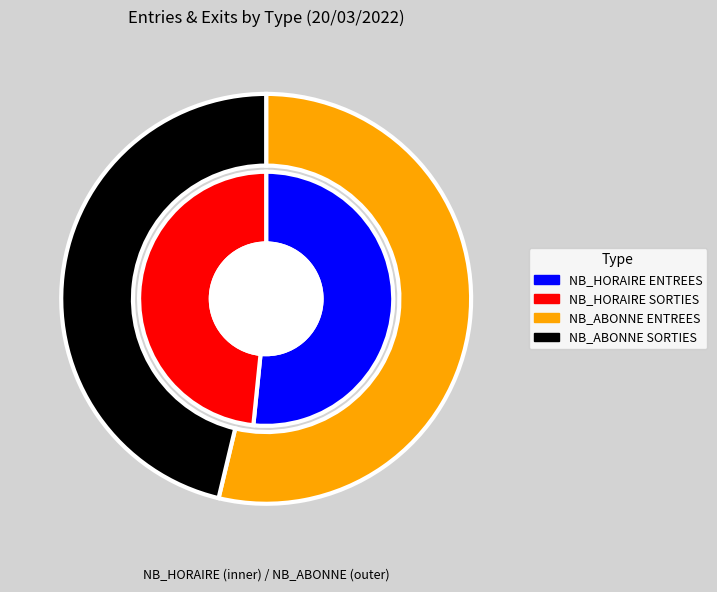

True or false: 7 accounts for 0% of the total.

True